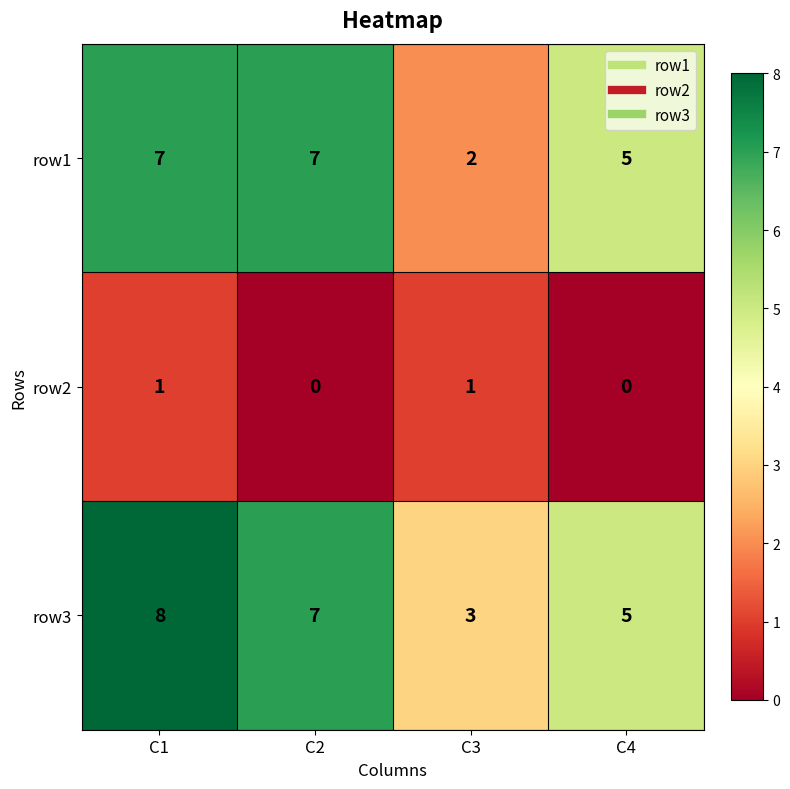

At how many categories does at least one series exceed 1?

4